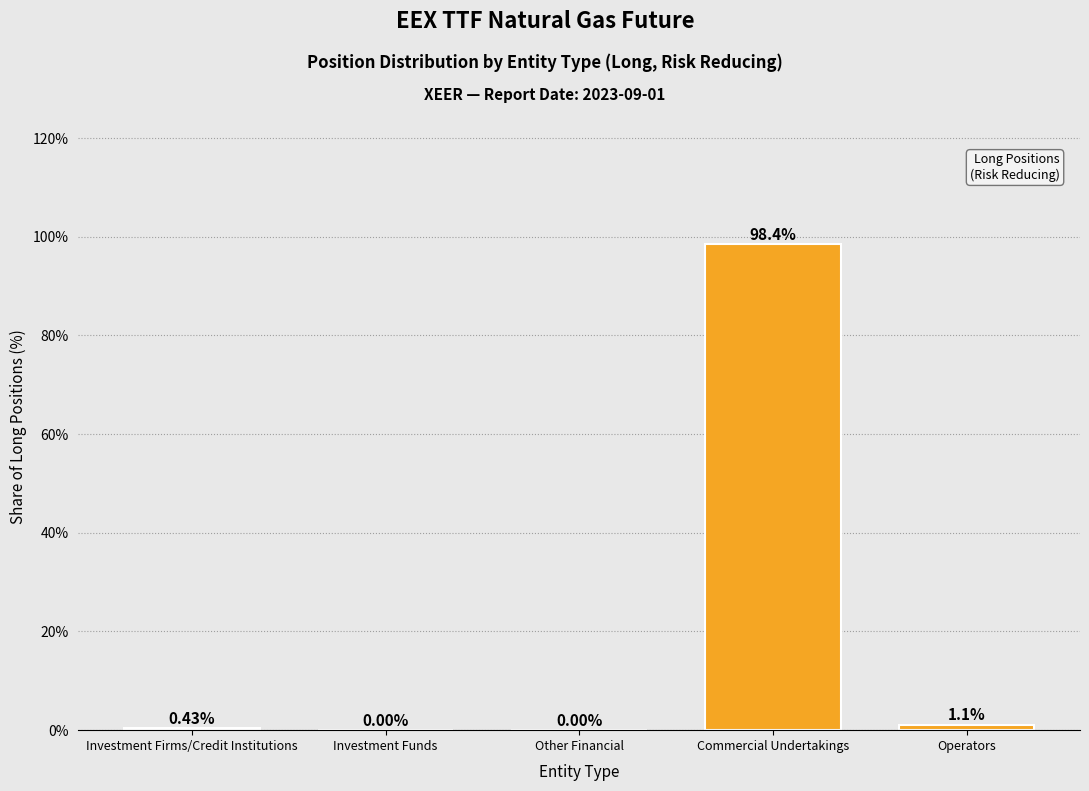

At which category does the chart reach its peak across all series?

Commercial Undertakings